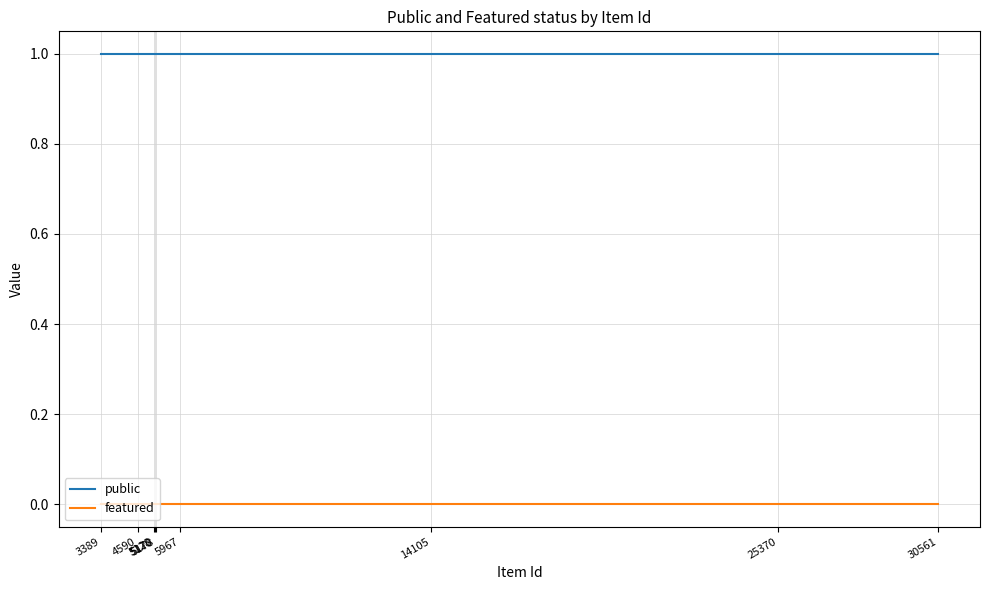

True or false: public and featured cross at least once.

False